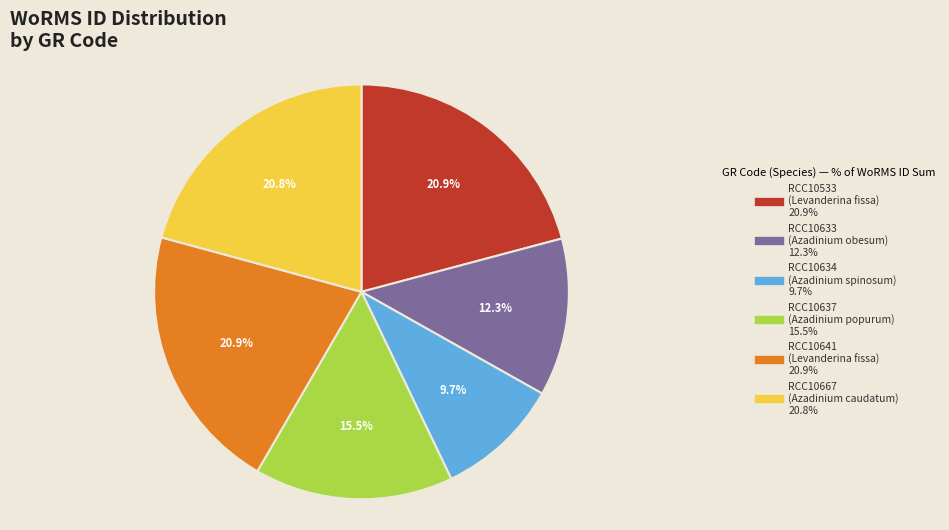

What portion of the pie excludes RCC10533?

79.1%